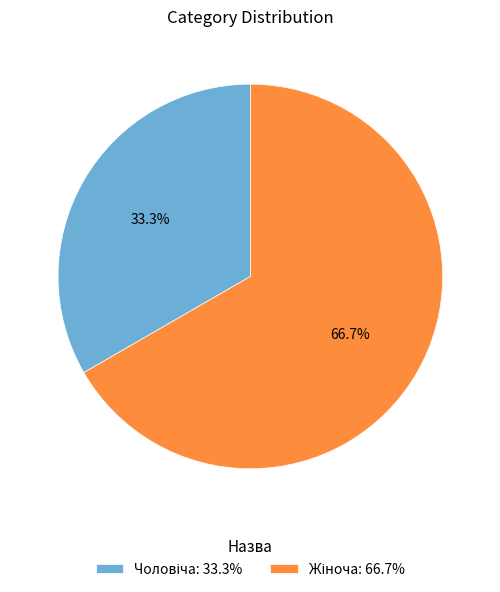

Is there a majority slice in this chart?

Yes